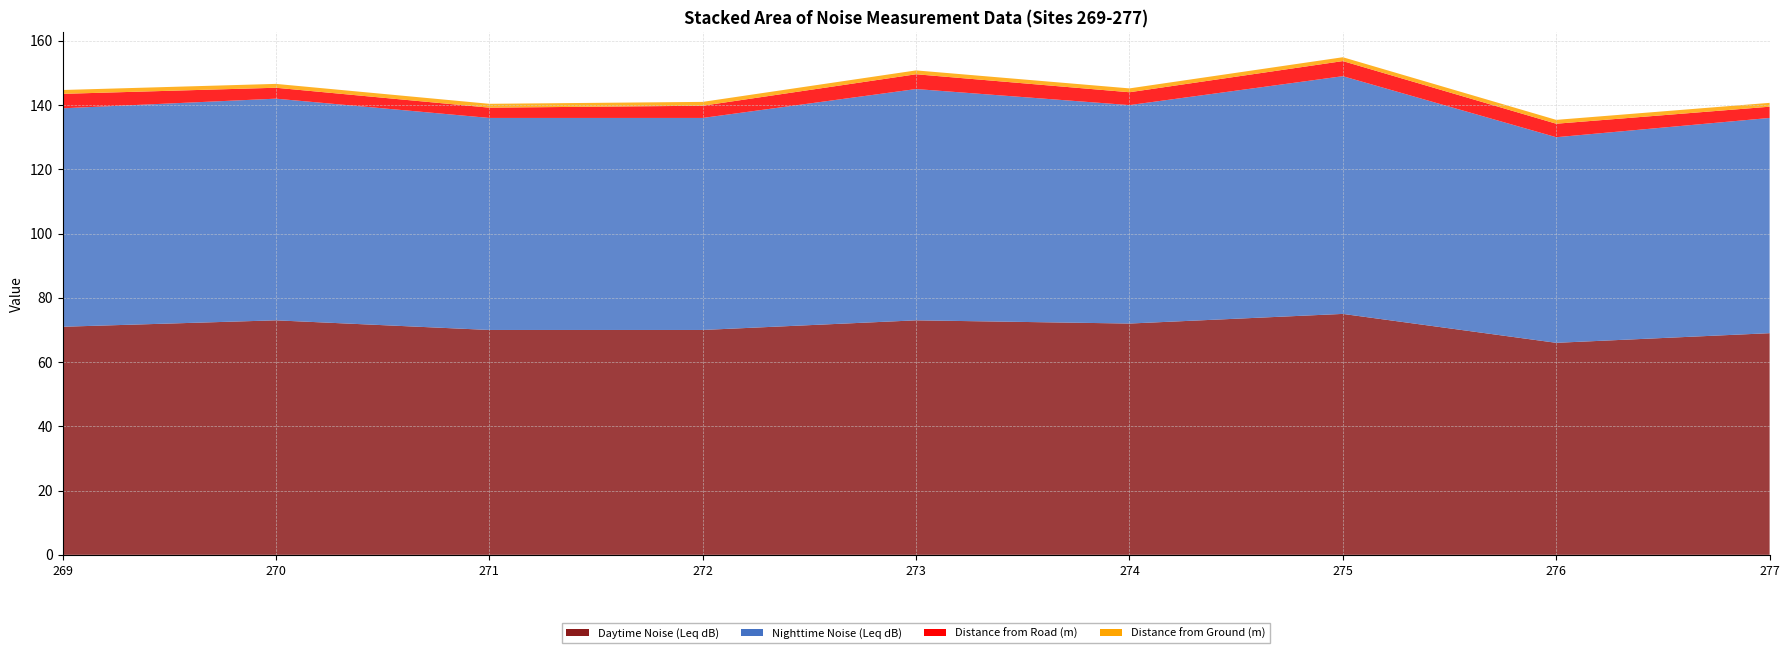

Reading right to left, what are all the values shown in this chart?

Daytime Noise (Leq dB): 69.0	66.0	75.0	72.0	73.0	70.0	70.0	73.0	71.0
Nighttime Noise (Leq dB): 67.0	64.0	74.0	68.0	72.0	66.0	66.0	69.0	68.0
Distance from Road (m): 3.5	4.2	4.7	4.0	4.6	3.8	3.2	3.4	4.5
Distance from Ground (m): 1.2	1.2	1.2	1.2	1.2	1.2	1.2	1.2	1.2